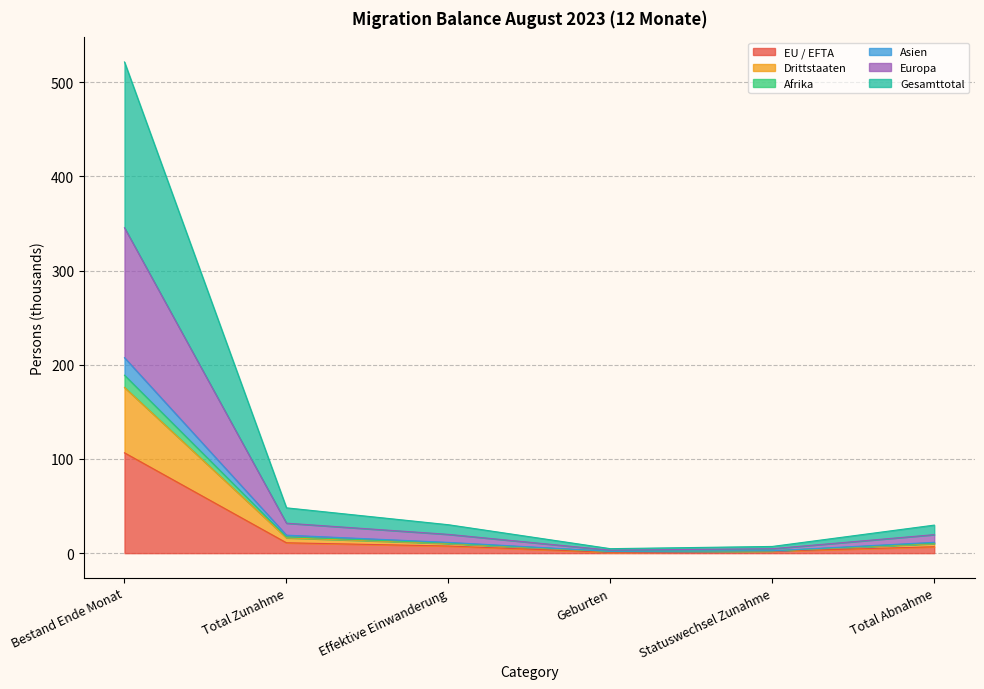

At which category is the sum across all series the highest?

Bestand Ende Monat